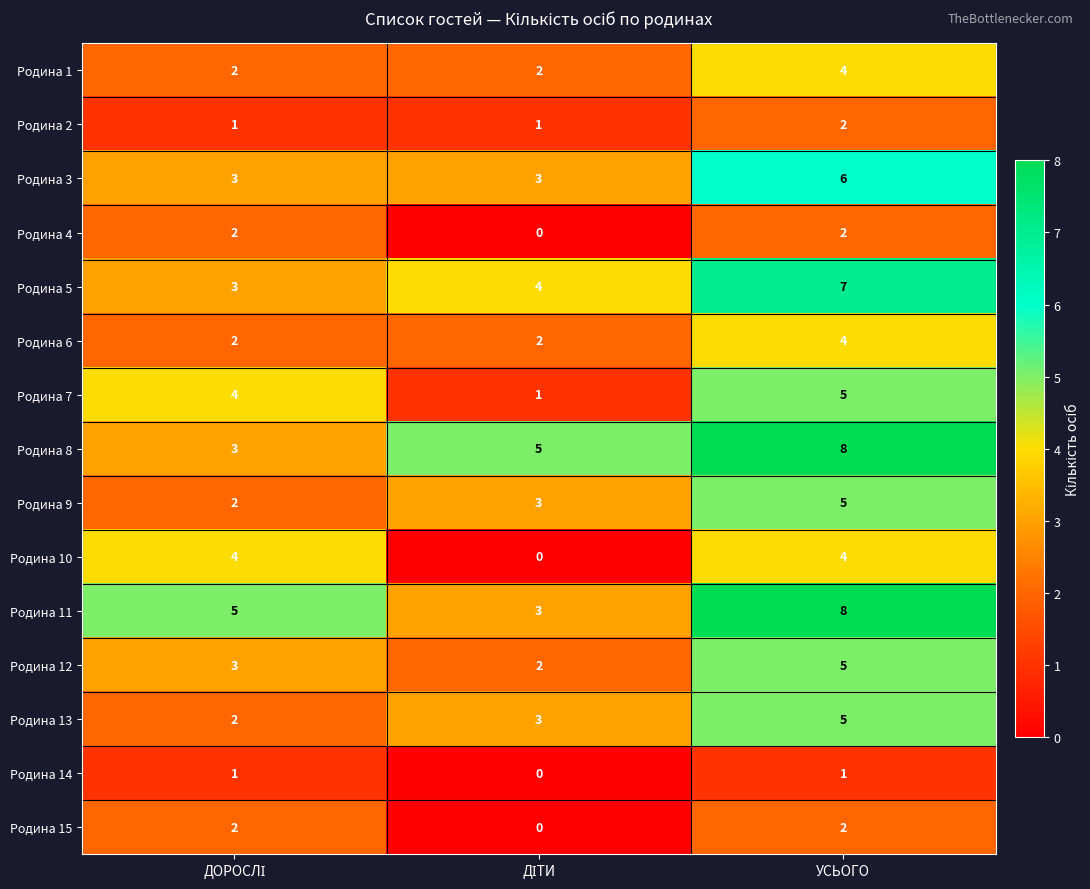

Is it true that Родина 1 equals 2 at УСЬОГО?

False